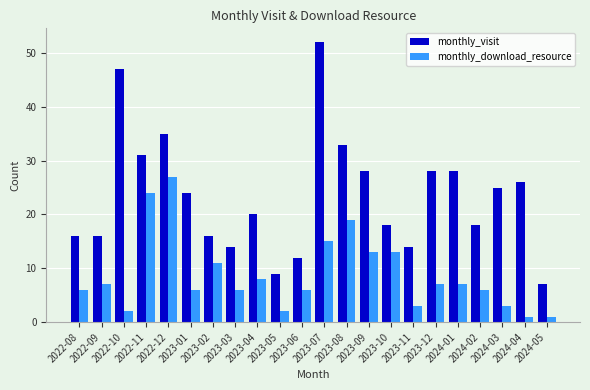

Reading left to right, what are all the values shown in this chart?

monthly_visit: 2022-08=16	2022-09=16	2022-10=47	2022-11=31	2022-12=35	2023-01=24	2023-02=16	2023-03=14	2023-04=20	2023-05=9	2023-06=12	2023-07=52	2023-08=33	2023-09=28	2023-10=18	2023-11=14	2023-12=28	2024-01=28	2024-02=18	2024-03=25	2024-04=26	2024-05=7
monthly_download_resource: 2022-08=6	2022-09=7	2022-10=2	2022-11=24	2022-12=27	2023-01=6	2023-02=11	2023-03=6	2023-04=8	2023-05=2	2023-06=6	2023-07=15	2023-08=19	2023-09=13	2023-10=13	2023-11=3	2023-12=7	2024-01=7	2024-02=6	2024-03=3	2024-04=1	2024-05=1